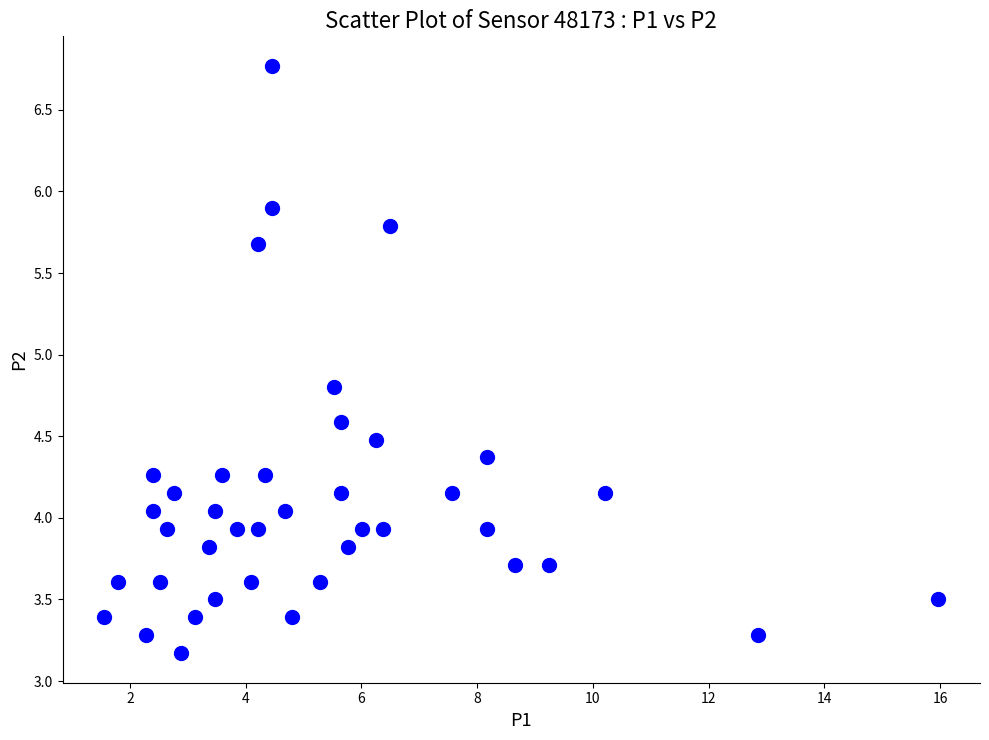

What is the range of Y values (max minus min)?

3.6